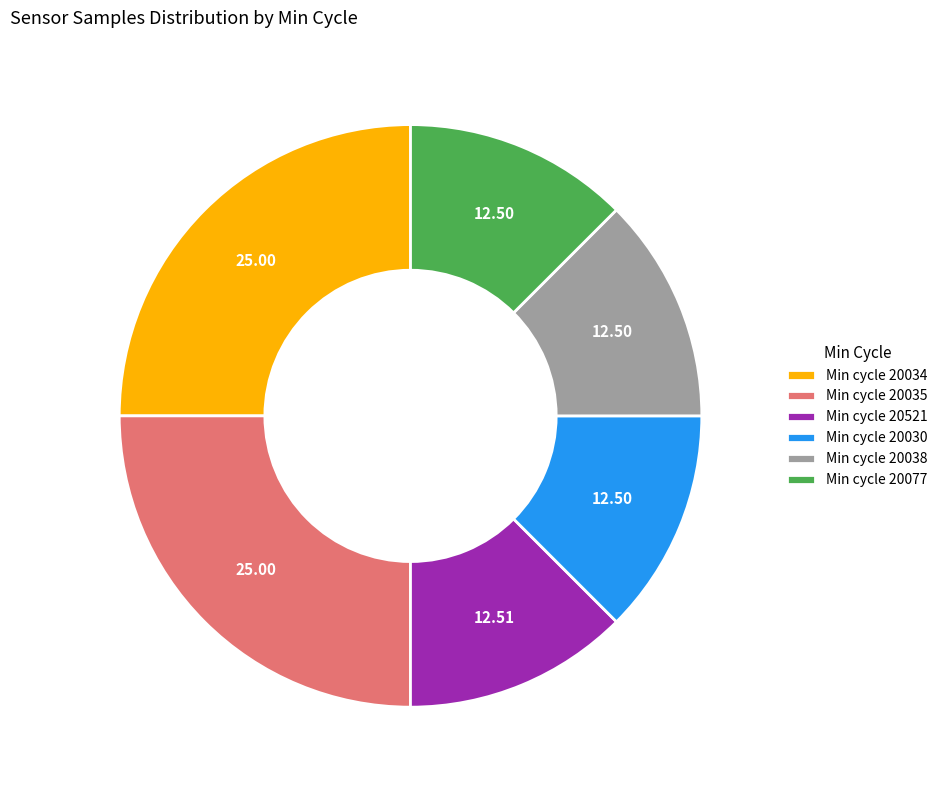

Is there any slice that represents more than half of the pie?

No